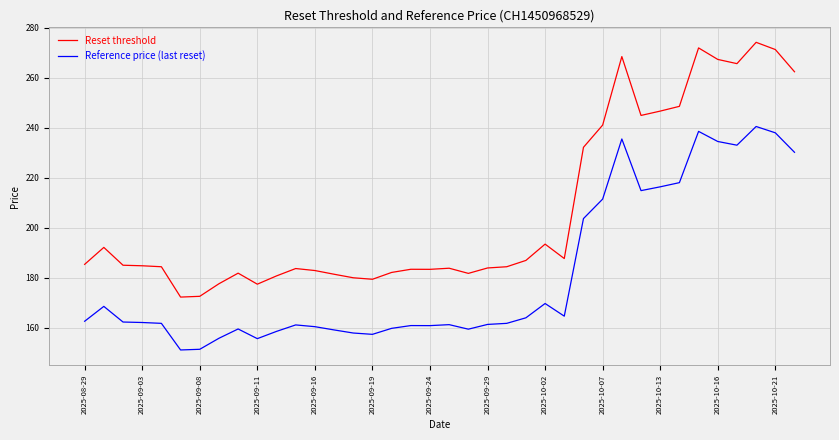

What is the smallest value displayed?

151.1